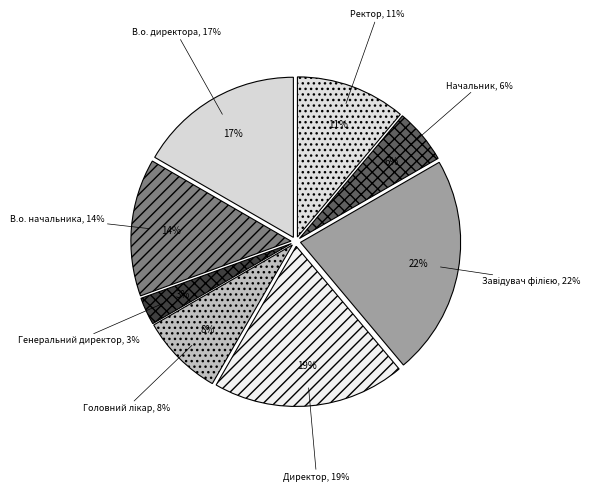

Is there a majority slice in this chart?

No